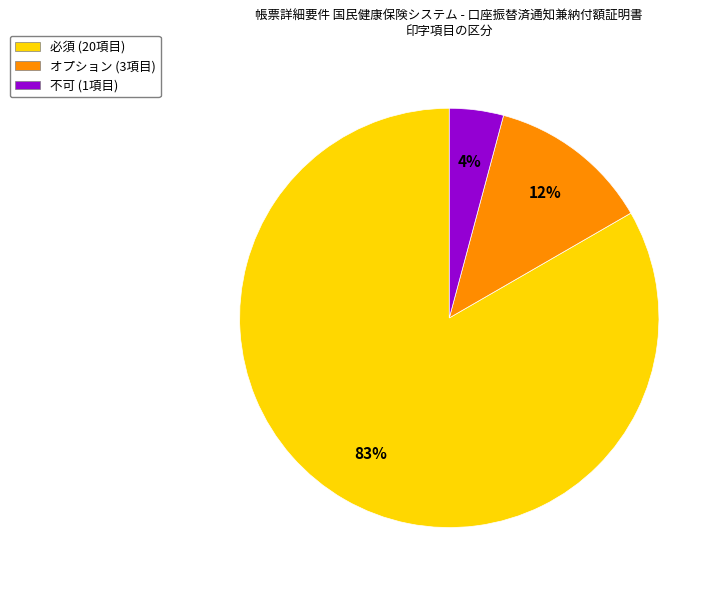

True or false: 必須 accounts for 77% of the total.

False